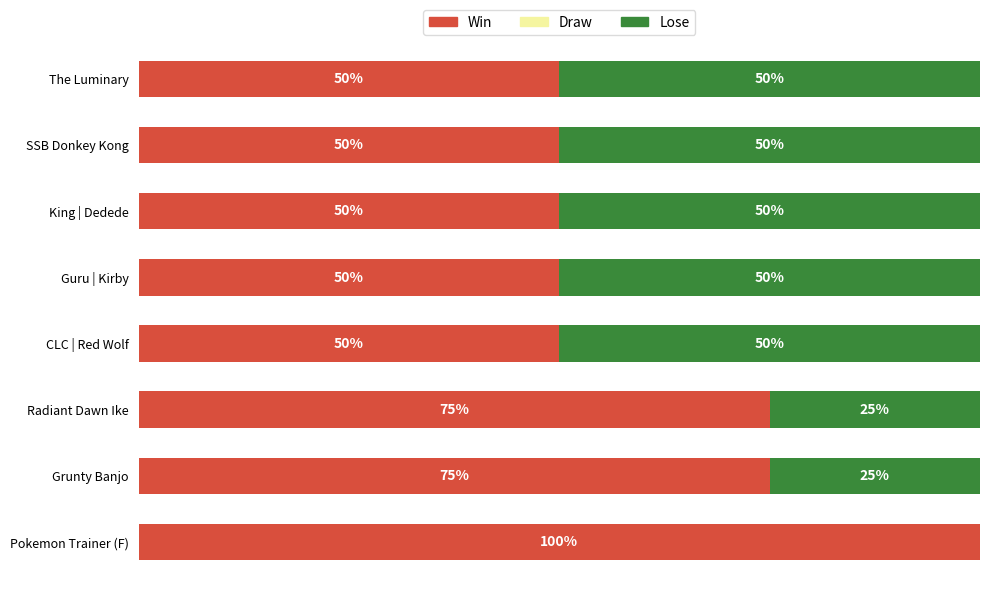

At which label does Win reach its peak?

Pokemon Trainer (F)